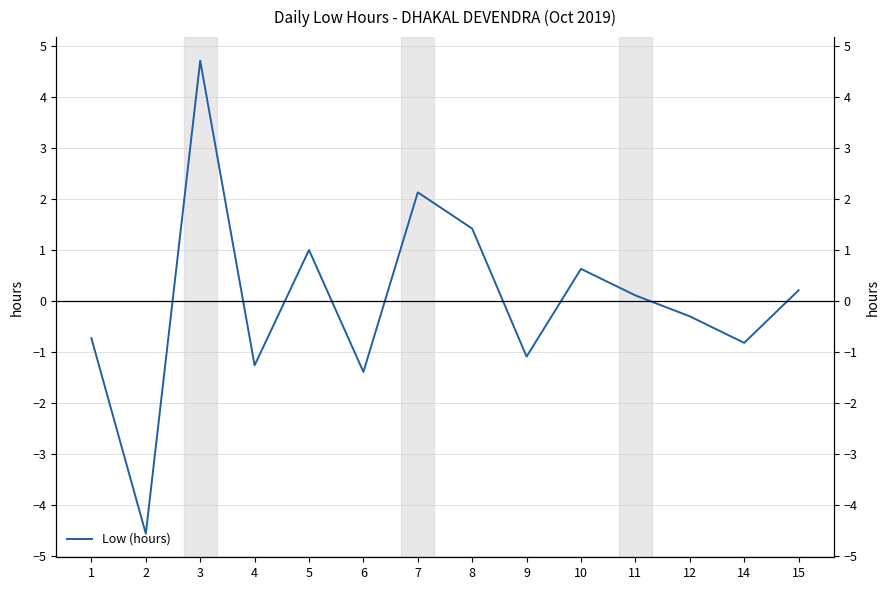

How many points are higher than both their immediate neighbors (excluding endpoints)?

4